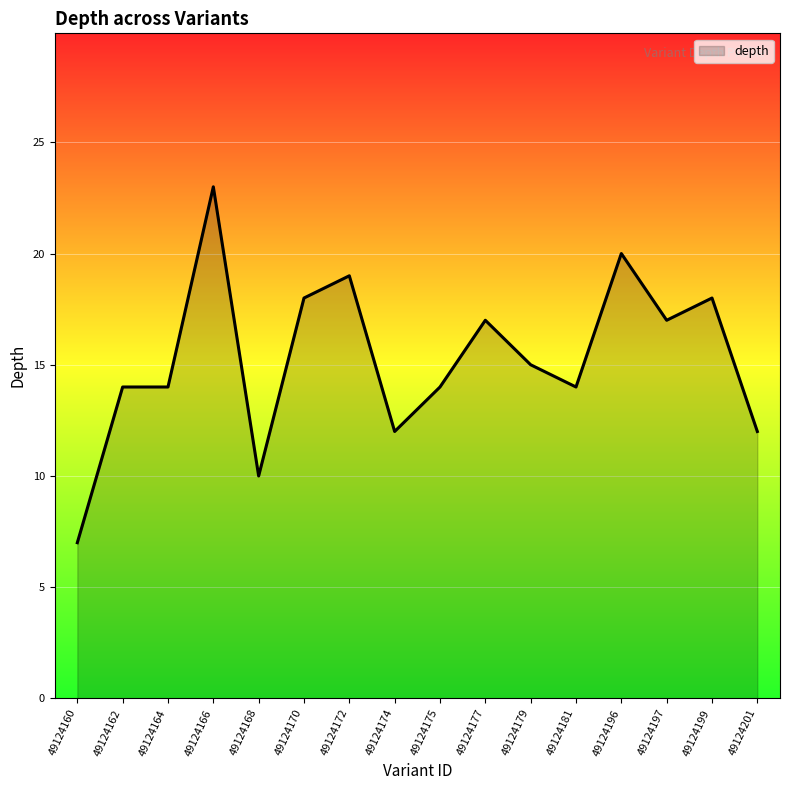

Reading left to right, what are all the values shown in this chart?

49124160=7	49124162=14	49124164=14	49124166=23	49124168=10	49124170=18	49124172=19	49124174=12	49124175=14	49124177=17	49124179=15	49124181=14	49124196=20	49124197=17	49124199=18	49124201=12